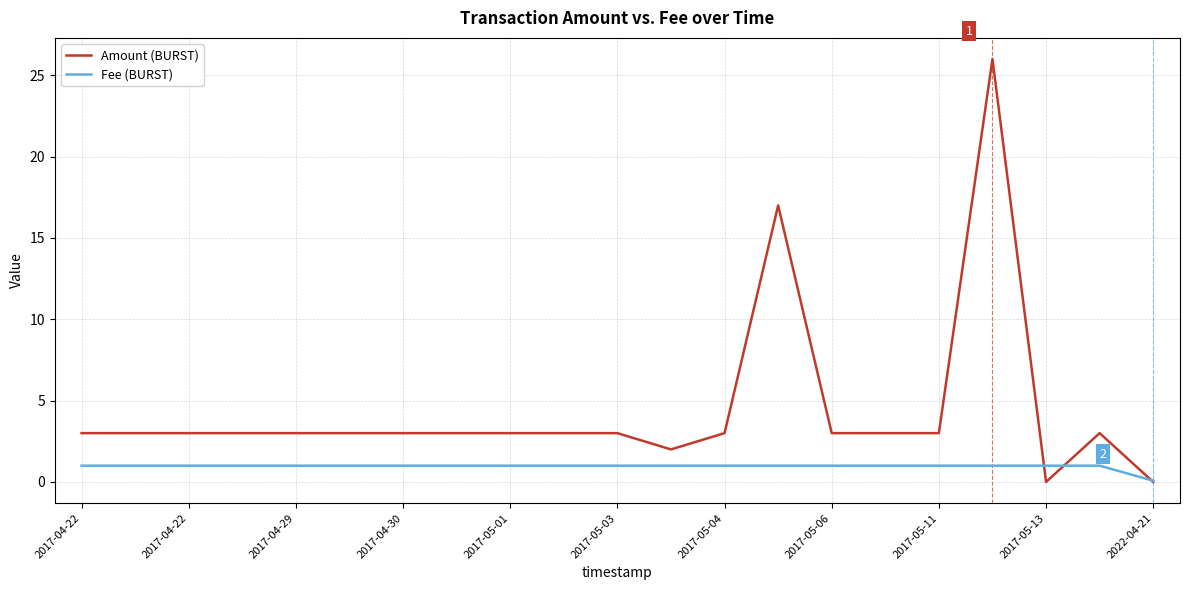

Rank the series by their maximum value, from highest to lowest.

Amount (BURST), Fee (BURST)